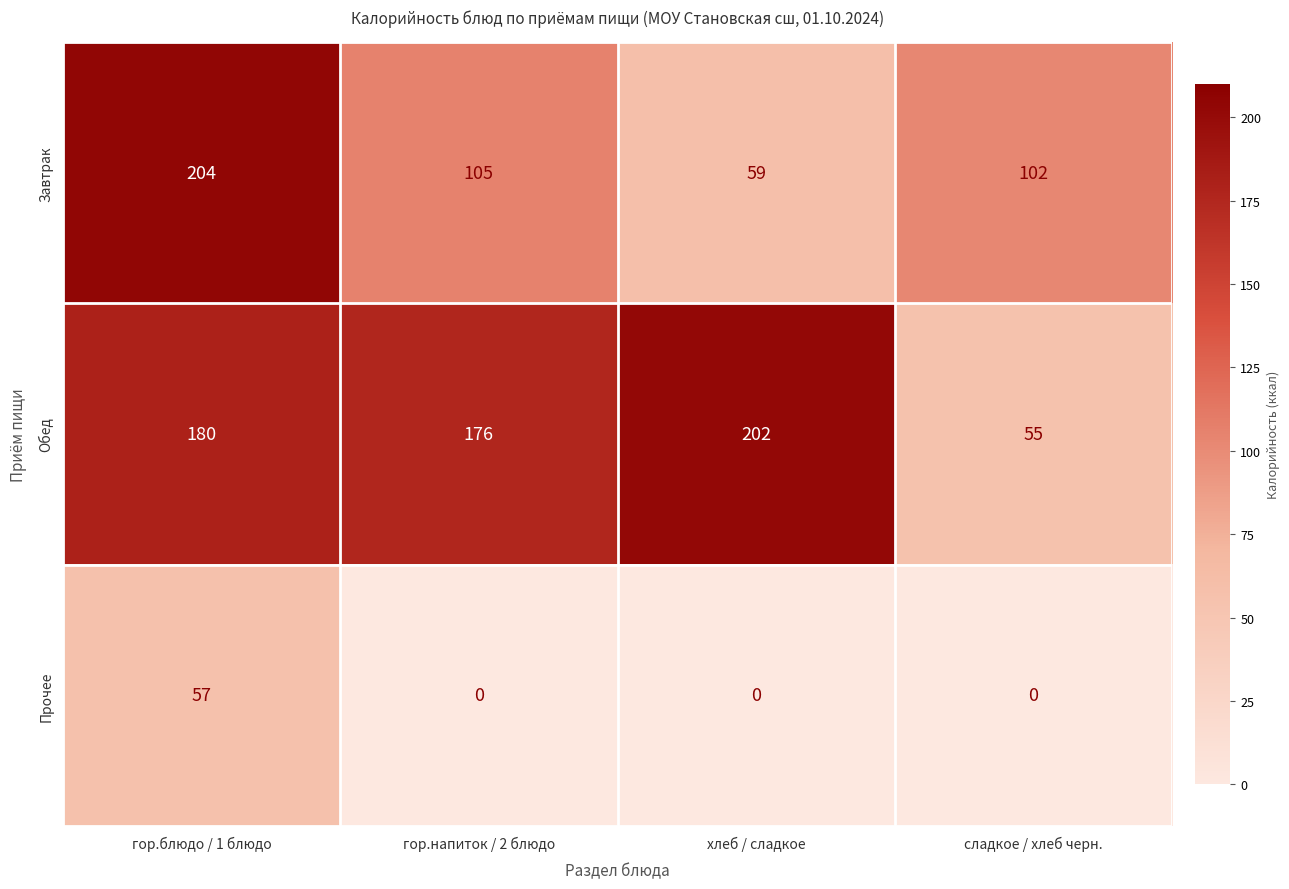

Is it true that Обед equals 55 at сладкое / хлеб черн.?

True